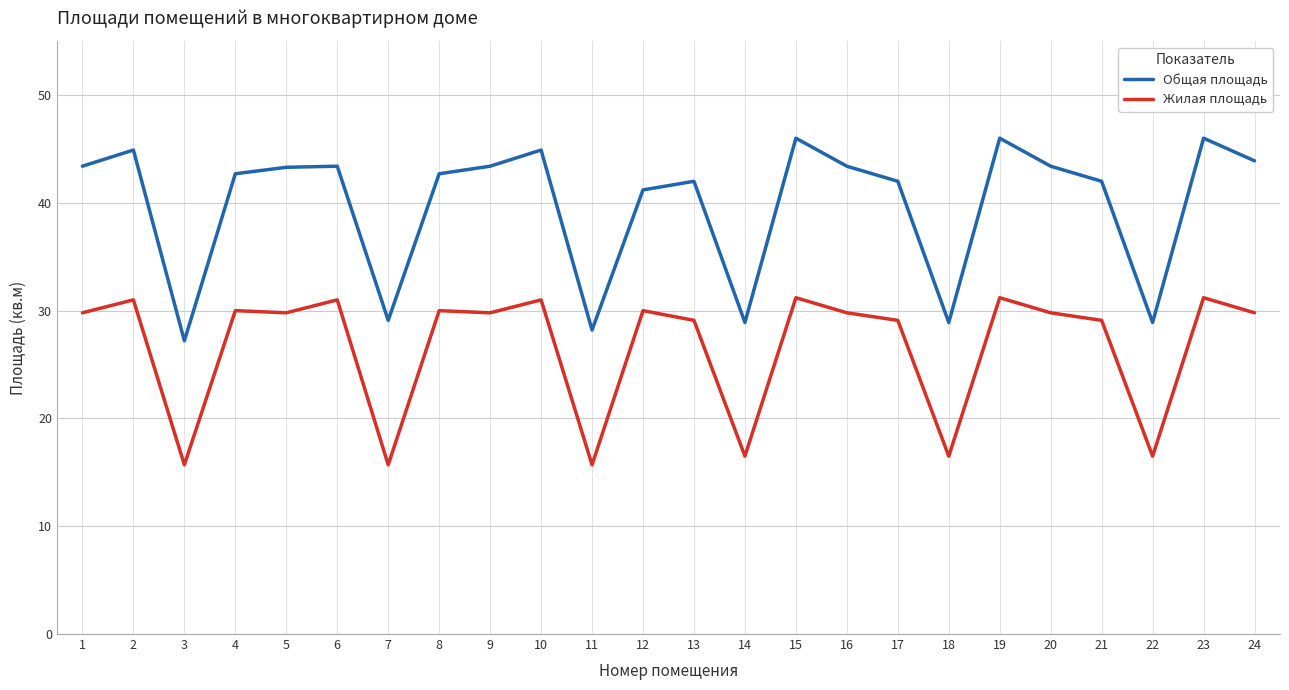

What is the greatest value displayed?

46.0